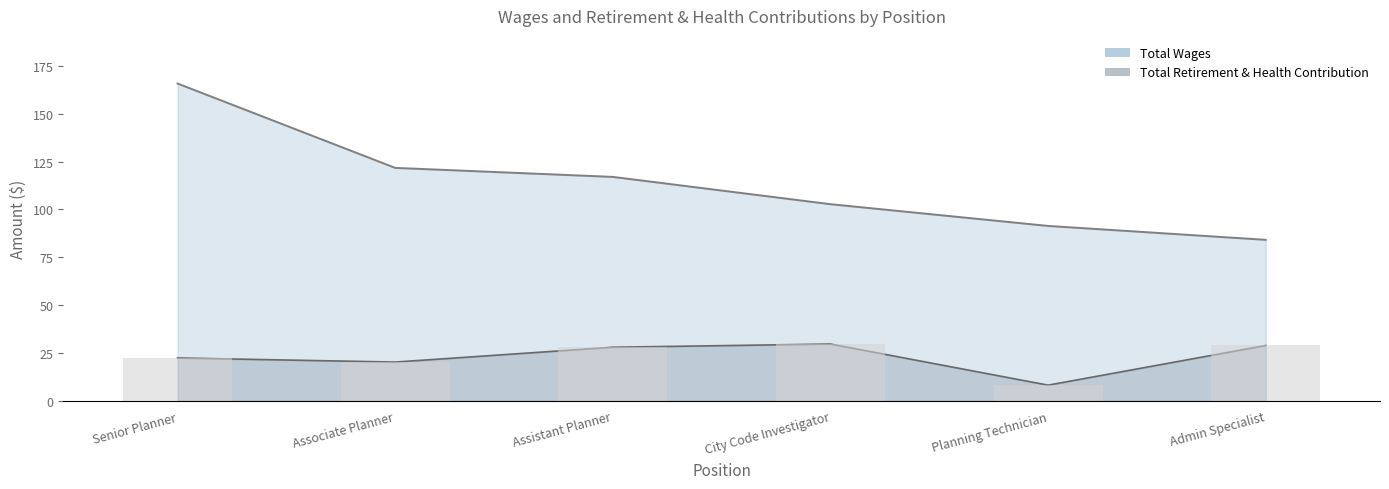

At how many categories does at least one series exceed 128?

1